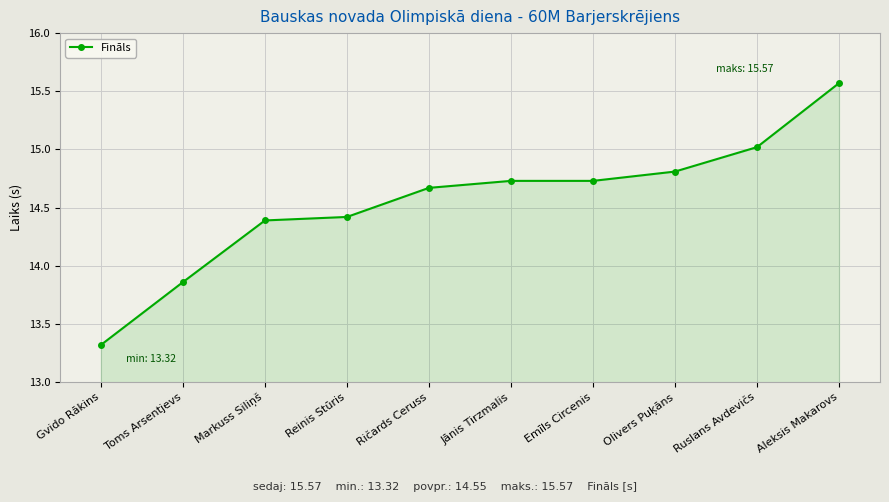

What is the label of the 2nd point from the right?

Ruslans Avdevičs